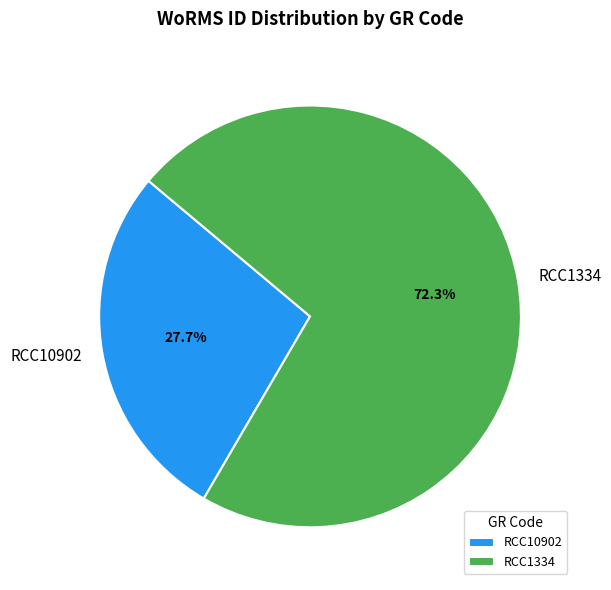

Approximately how many times larger is the value at RCC10902 compared to RCC1334?

0.4